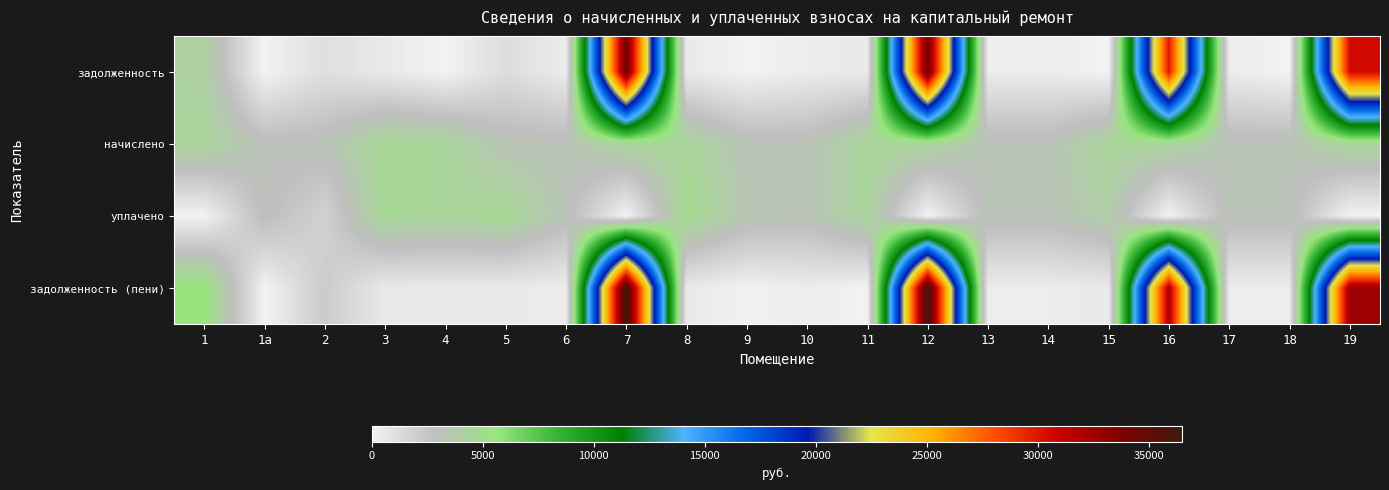

At 18, list the series in order from largest to smallest.

начислено, уплачено, задолженность (пени), задолженность